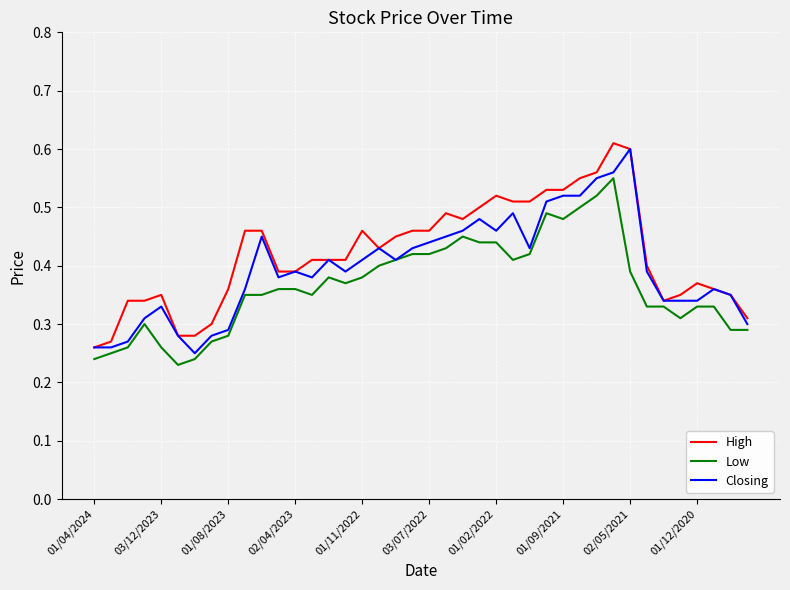

List the series in order of their overall mean, lowest first.

Low, Closing, High